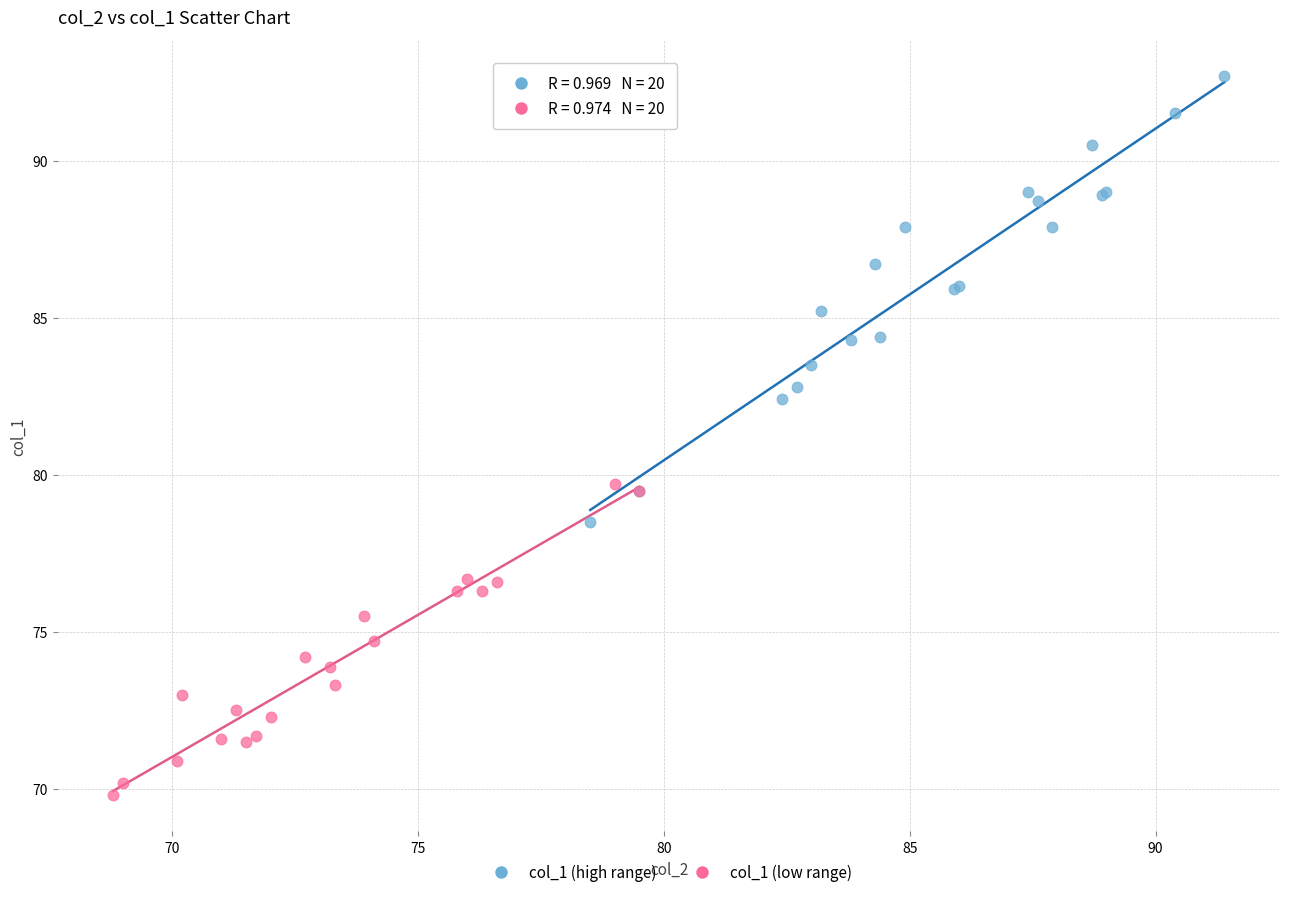

Which series reaches the minimum Y coordinate?

col_1 (low range)